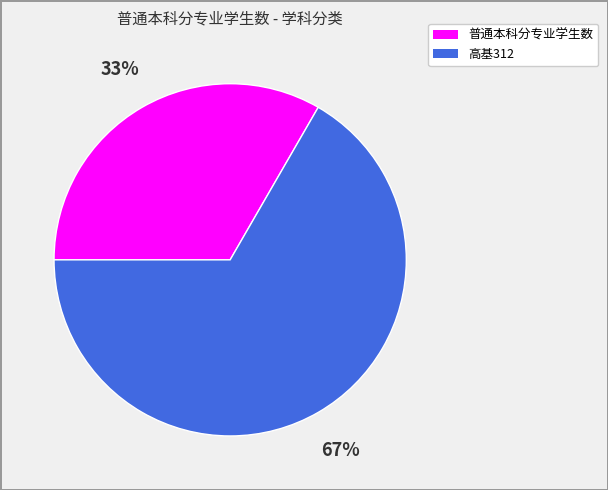

Rank the categories by value from lowest to highest.

普通本科分专业学生数, 高基312